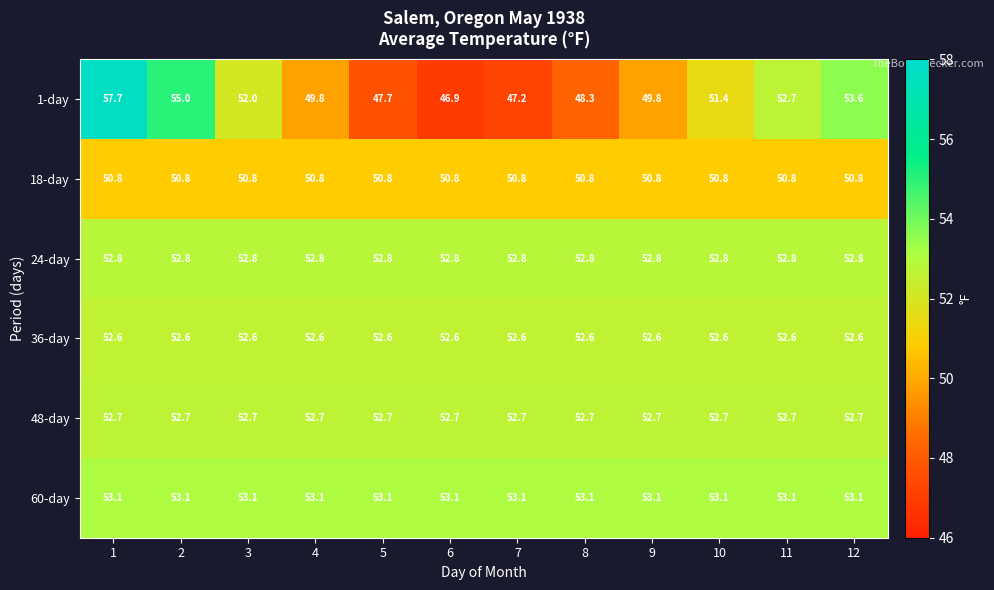

Is the value of 36-day at 3 greater than the value of 24-day at 1?

No